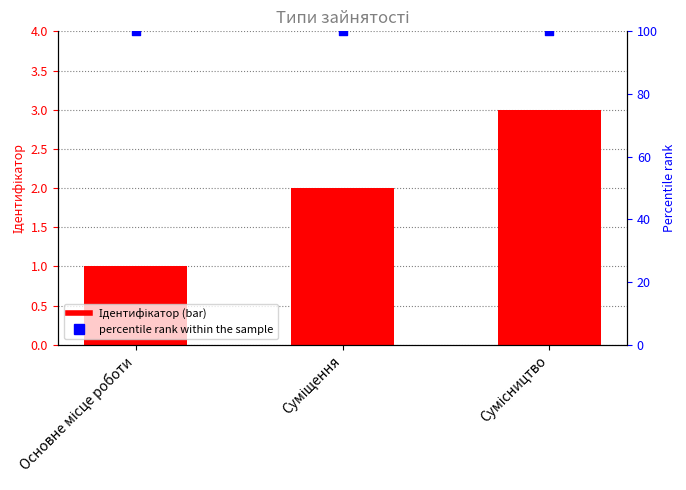

At which category is the sum across all series the highest?

Сумісництво